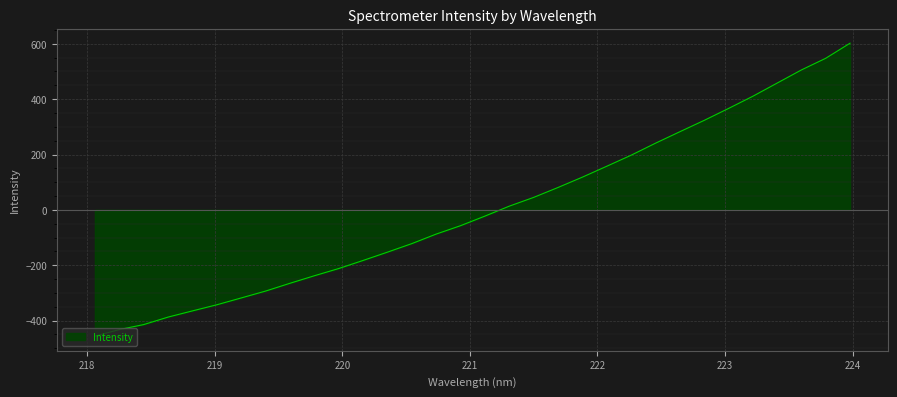

What is the difference between the maximum and minimum values?

1057.9